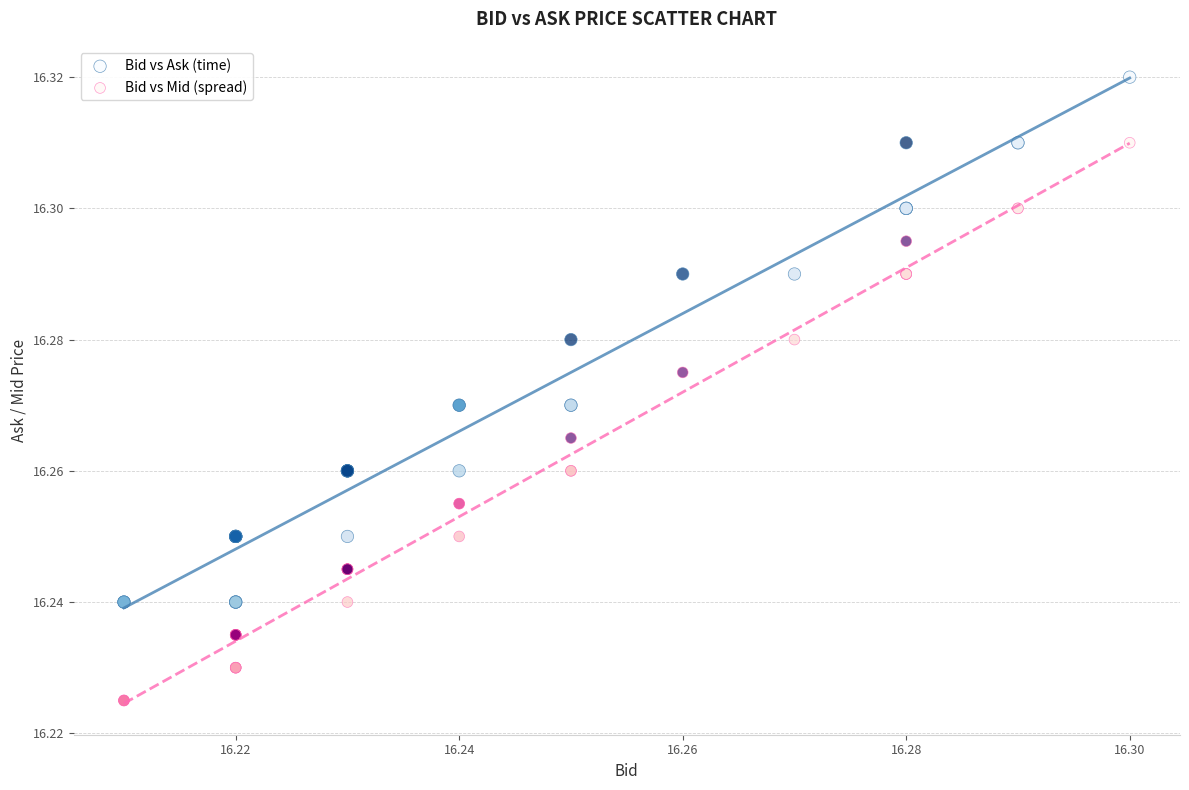

Which series contains the lowest Y value?

Bid vs Mid (spread)